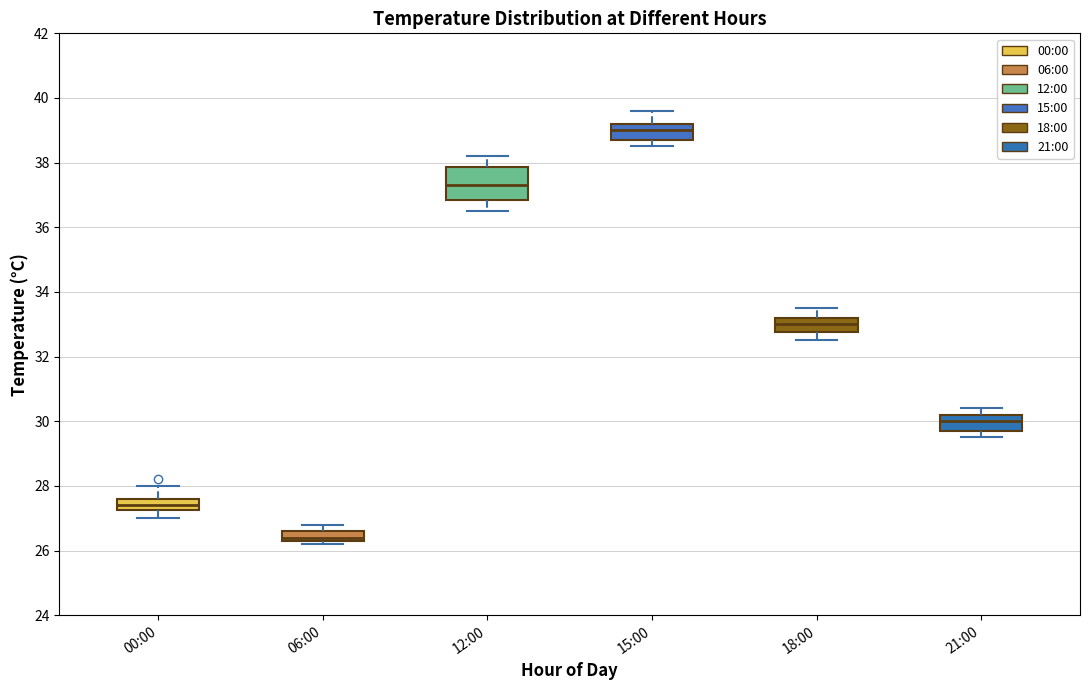

Reading left to right, transcribe this box plot: for each box, give where its median line is, the range the box spans, and where its two whiskers end, as read against the y-axis. The values are not printed on the chart, so give them approximately, as read against the axis.

00:00: median 27.4, box 27.2 to 27.6, whiskers 27.0 to 28.0
06:00: median 26.4 (just above the box's lower edge), box 26.4 to 26.6, whiskers 26.2 to 26.8
12:00: median 37.4, box 36.8 to 37.8, whiskers 36.6 to 38.2
15:00: median 39.0, box 38.8 to 39.2, whiskers 38.6 to 39.6
18:00: median 33.0, box 32.8 to 33.2, whiskers 32.6 to 33.6
21:00: median 30.0, box 29.8 to 30.2, whiskers 29.6 to 30.4